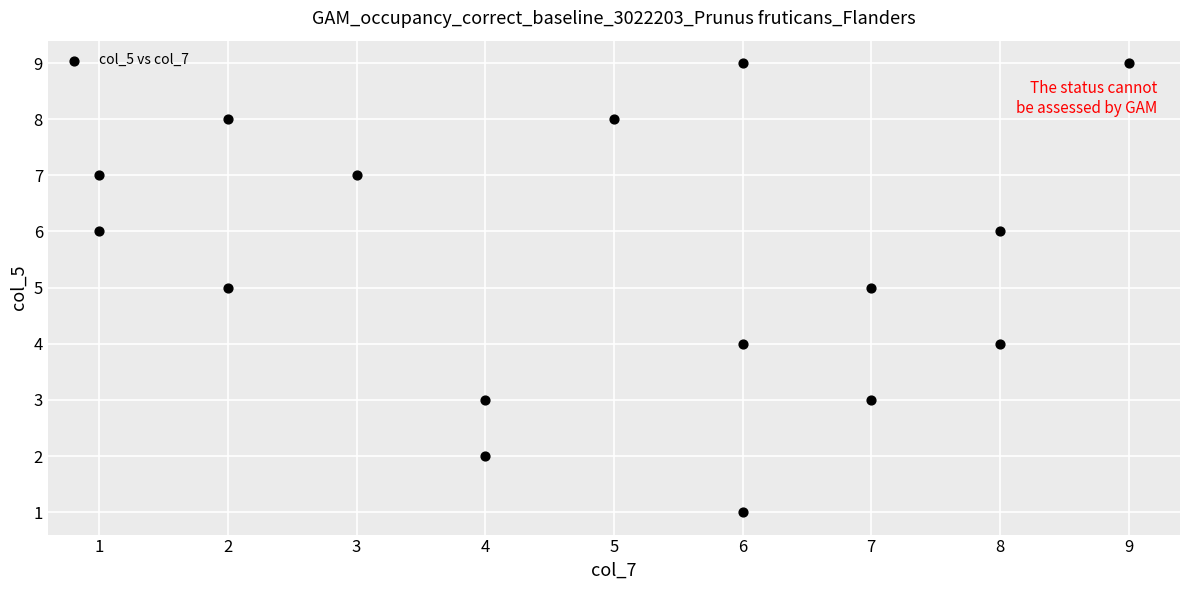

What is the range of X values (max minus min)?

8